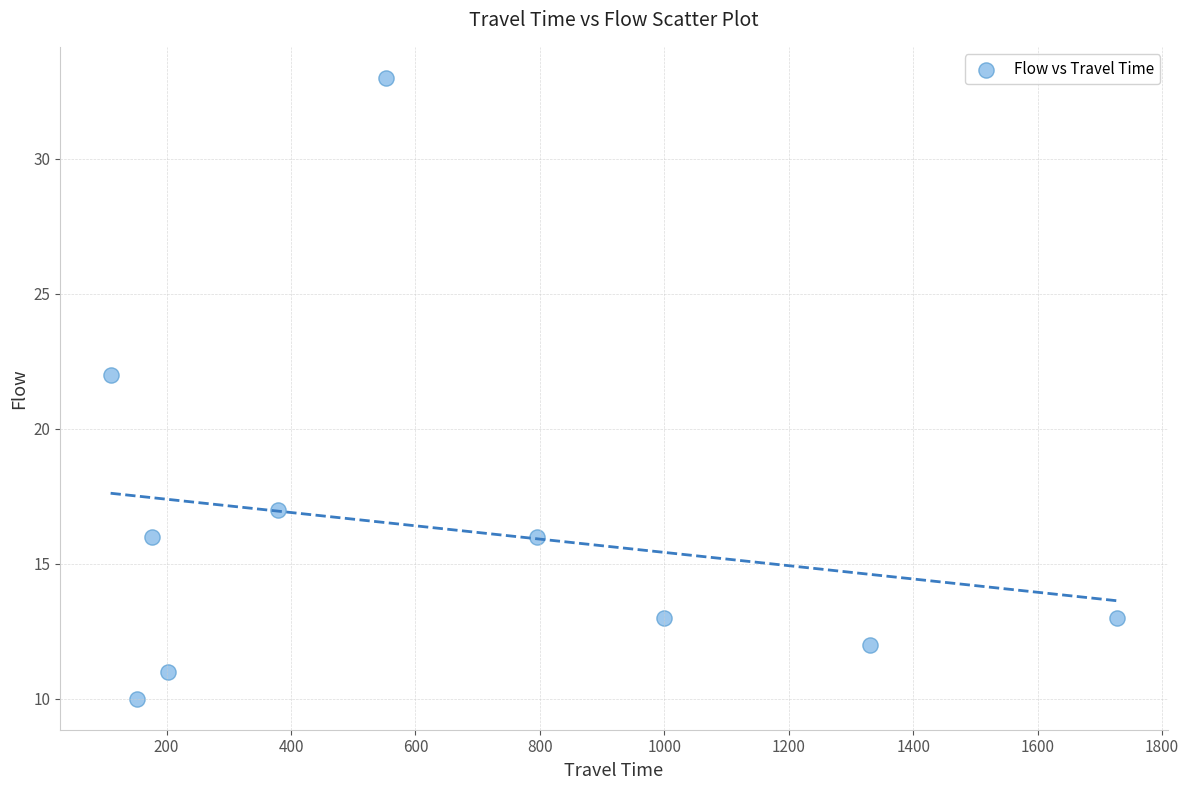

What Y value in the scatter plot is closest to 21?

22